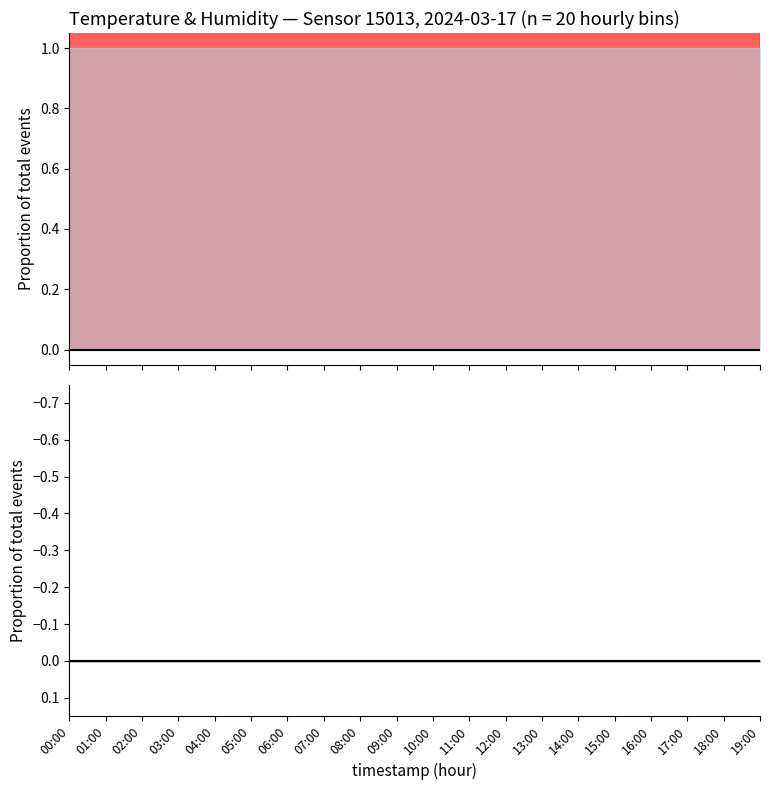

Which series has the widest spread of values?

temperature